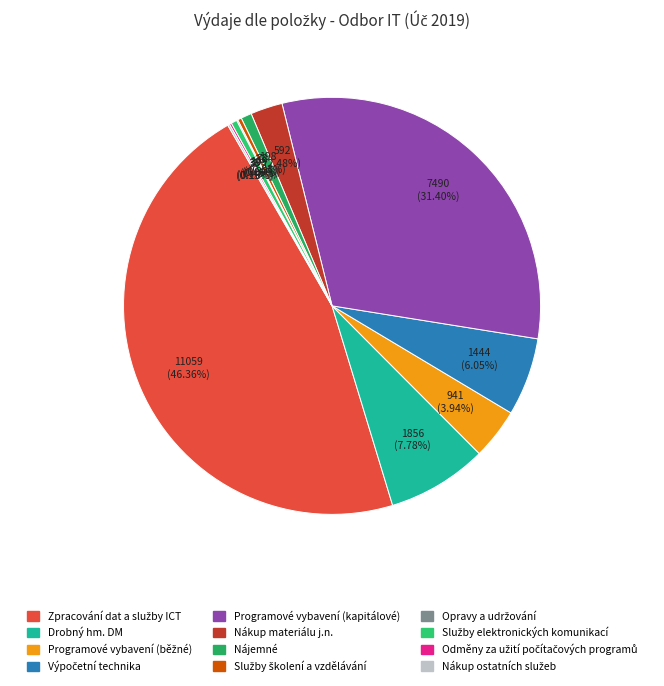

Which slice is the smallest?

Opravy a udržování